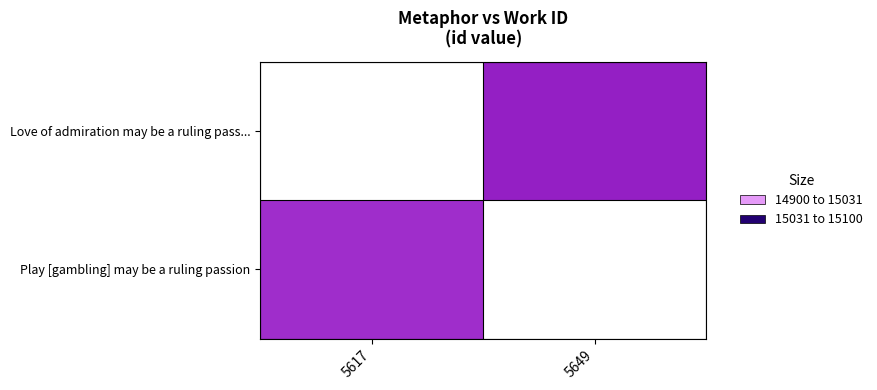

Which category has the lowest value in the Love of admiration may be a ruling pass... series?

5617